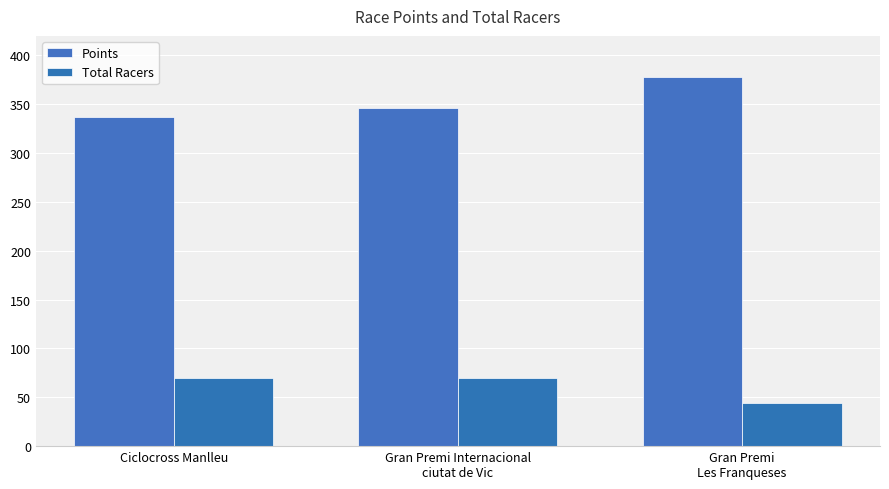

What is the label of the 3rd bar from the left?

Gran Premi
Les Franqueses